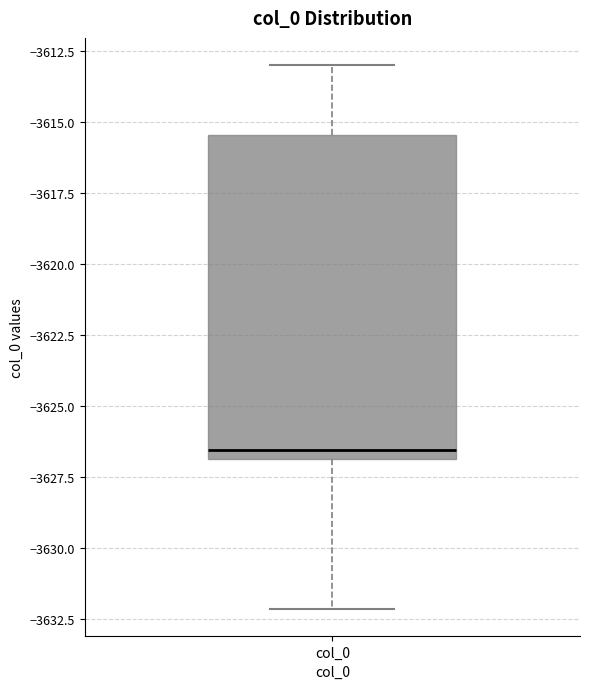

Read this box plot against the y-axis: the position of the median line, the range covered by the box, and the ends of both whiskers. The values are not printed on the chart, so give them approximately, as read against the axis.

median -3626.5, box -3627.0 to -3615.5, whiskers -3632.0 to -3613.0